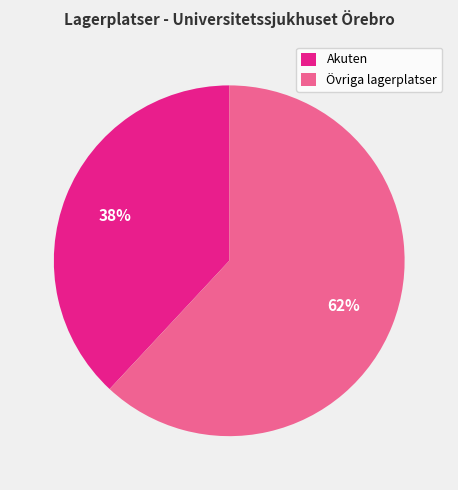

True or false: Akuten accounts for 38% of the total.

True